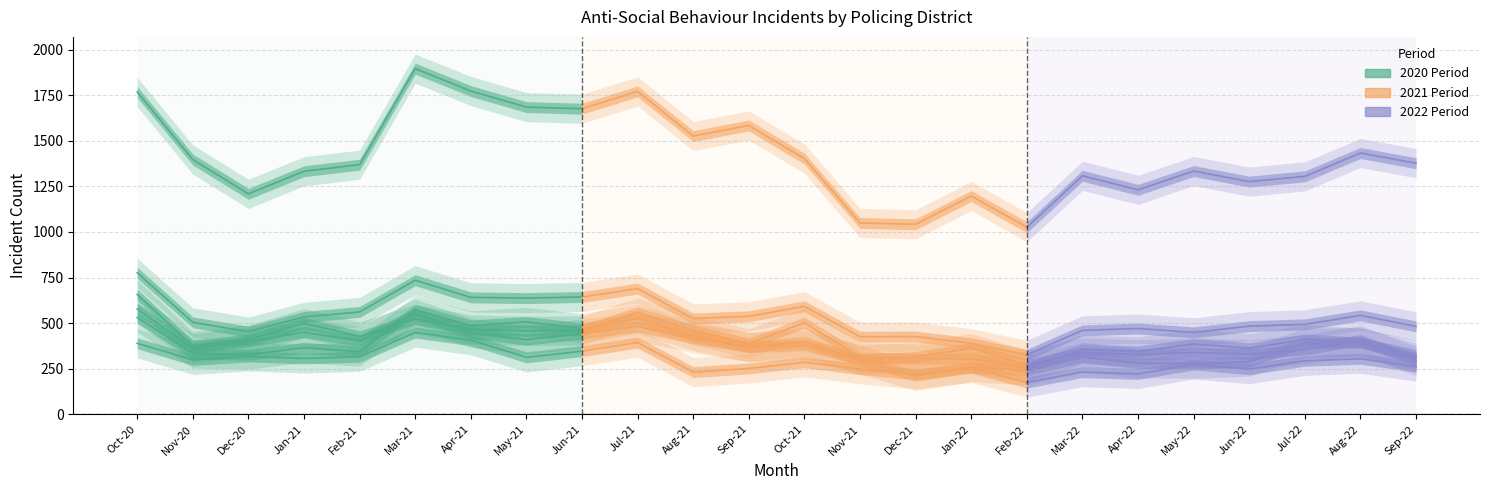

At which category is the sum across all series the highest?

Mar-21